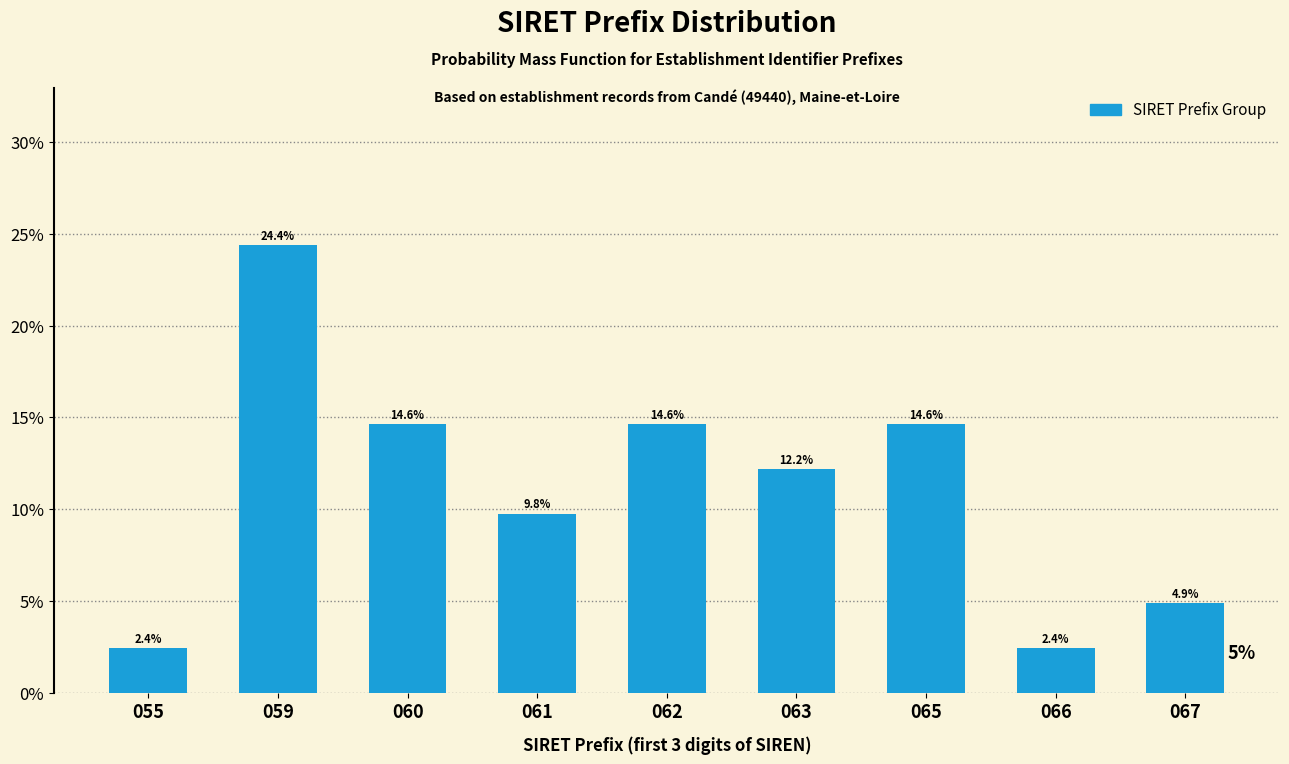

Reading left to right, extract all data points from this chart.

055=2.4	059=24.4	060=14.6	061=9.8	062=14.6	063=12.2	065=14.6	066=2.4	067=4.9